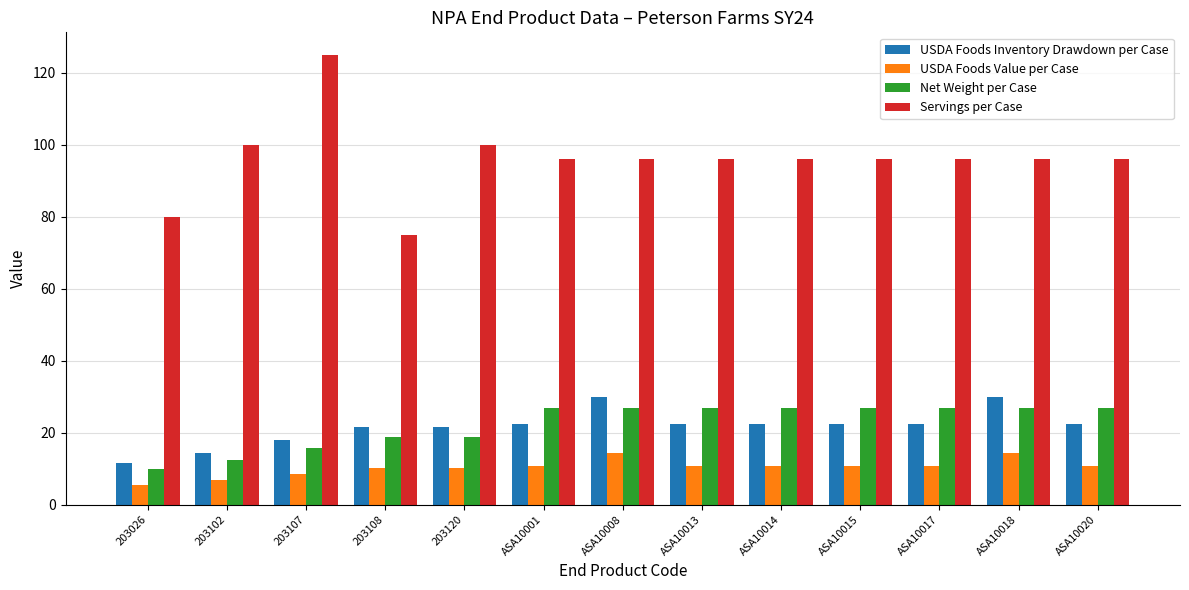

Which series has the largest range (max minus min)?

Servings per Case